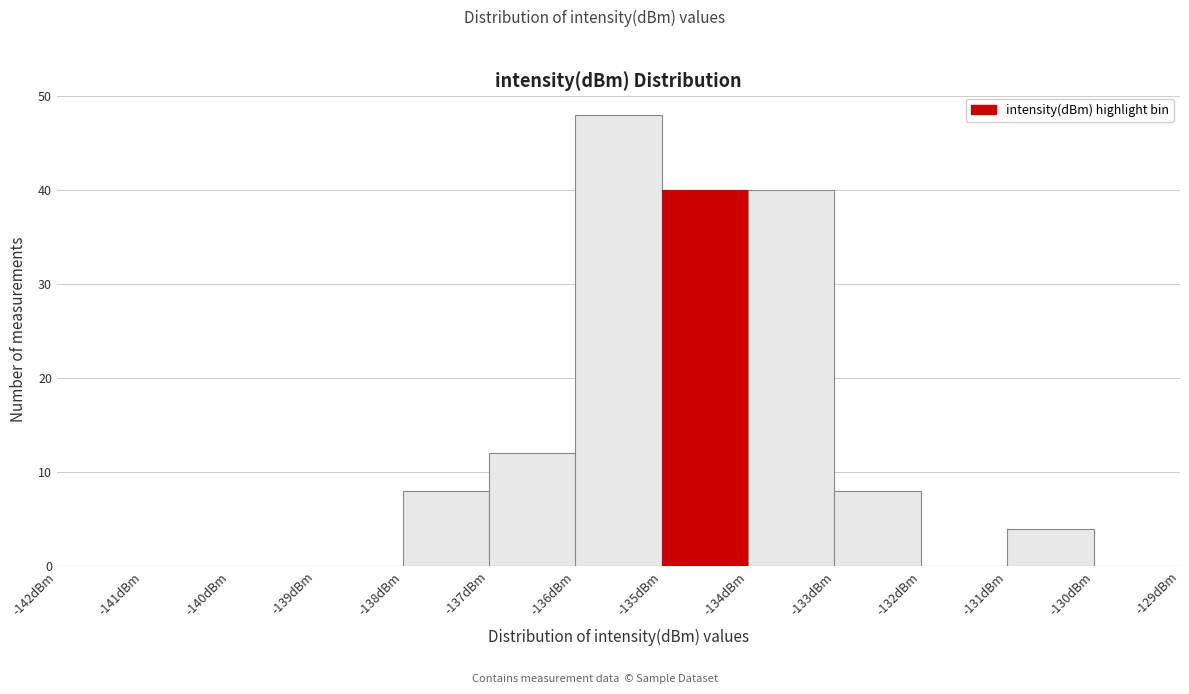

Reading left to right, transcribe this chart: for each bar, give the range it covers on the x-axis and its height. The values are not printed on the chart, so give them approximately, as read against the axis.

-142 to -141: 0
-141 to -140: 0
-140 to -139: 0
-139 to -138: 0
-138 to -137: 8
-137 to -136: 12
-136 to -135: 48
-135 to -134: 40
-134 to -133: 40
-133 to -132: 8
-132 to -131: 0
-131 to -130: 4
-130 to -129: 0